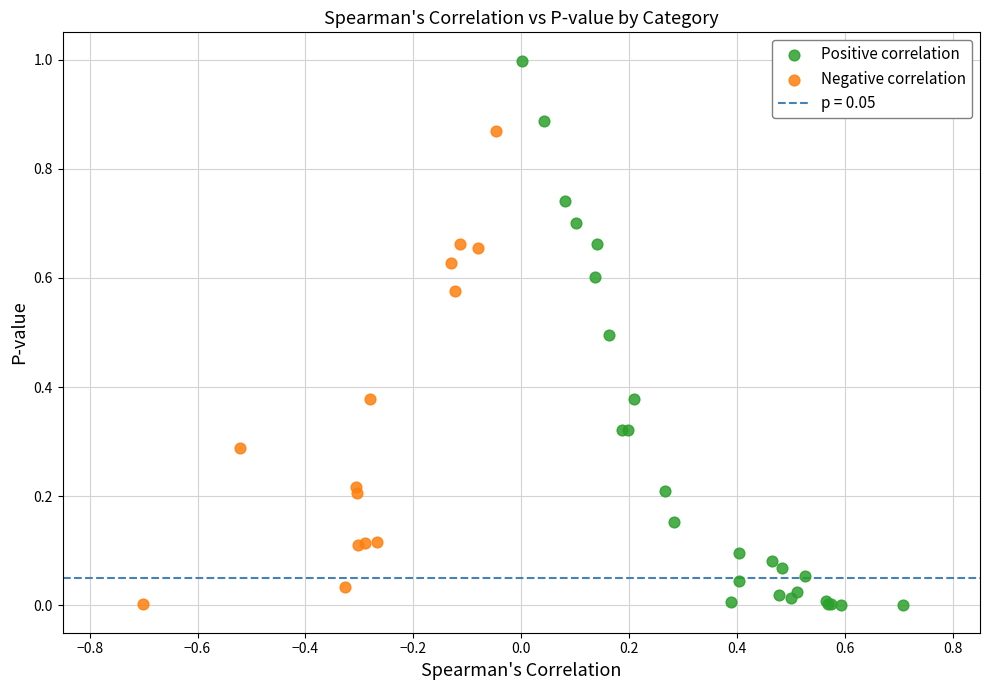

Which series has the largest Y range (max minus min)?

Positive correlation